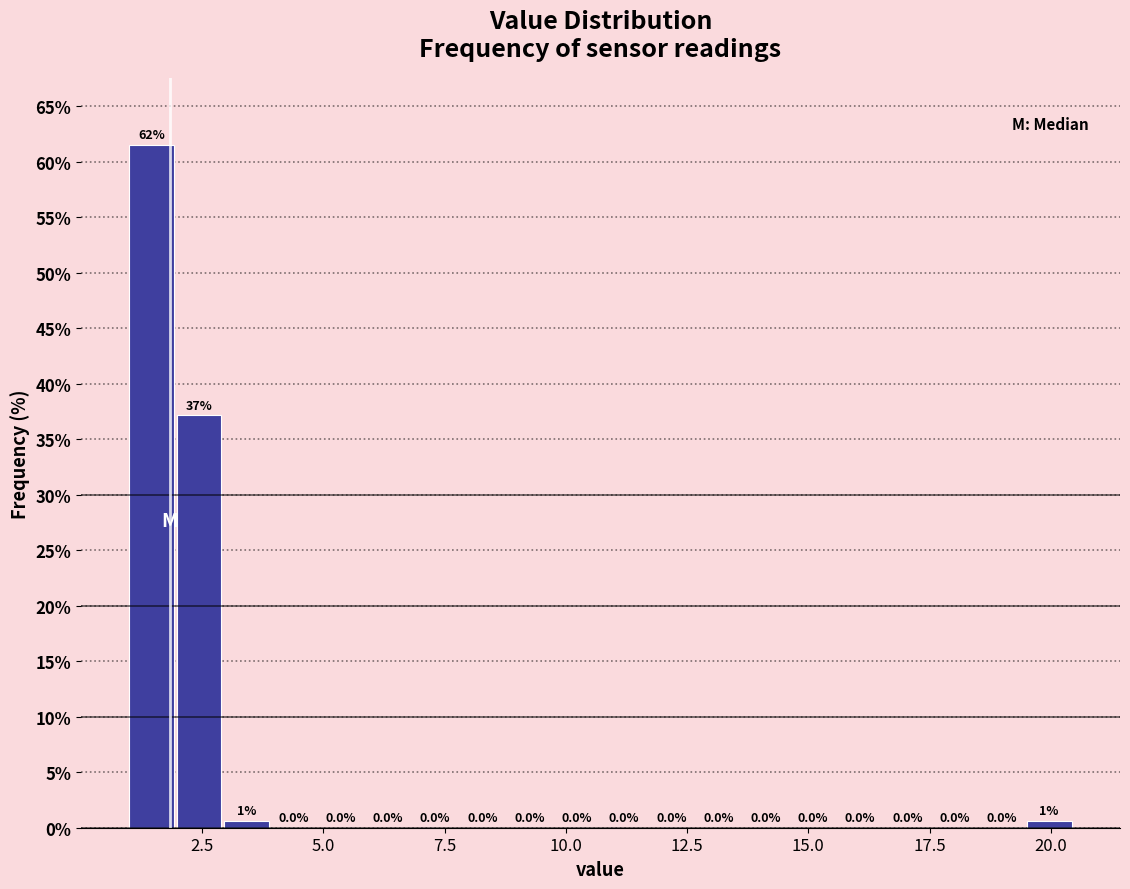

Around what value on the x-axis is the tallest bar? Give the approximate position of its centre, as read against the axis.

1.5